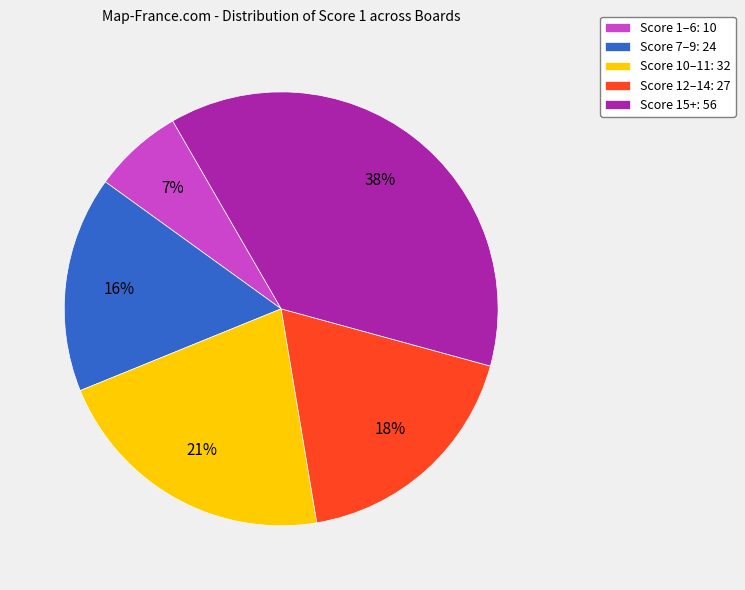

To the nearest percent, what percentage of the pie is Score 15+: 56?

38%